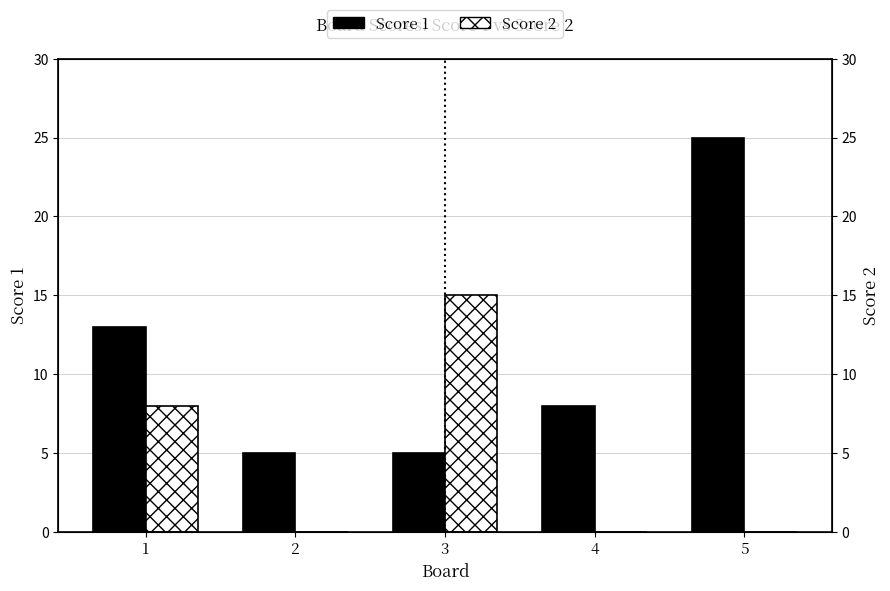

At which label does Score 1 reach its minimum?

2